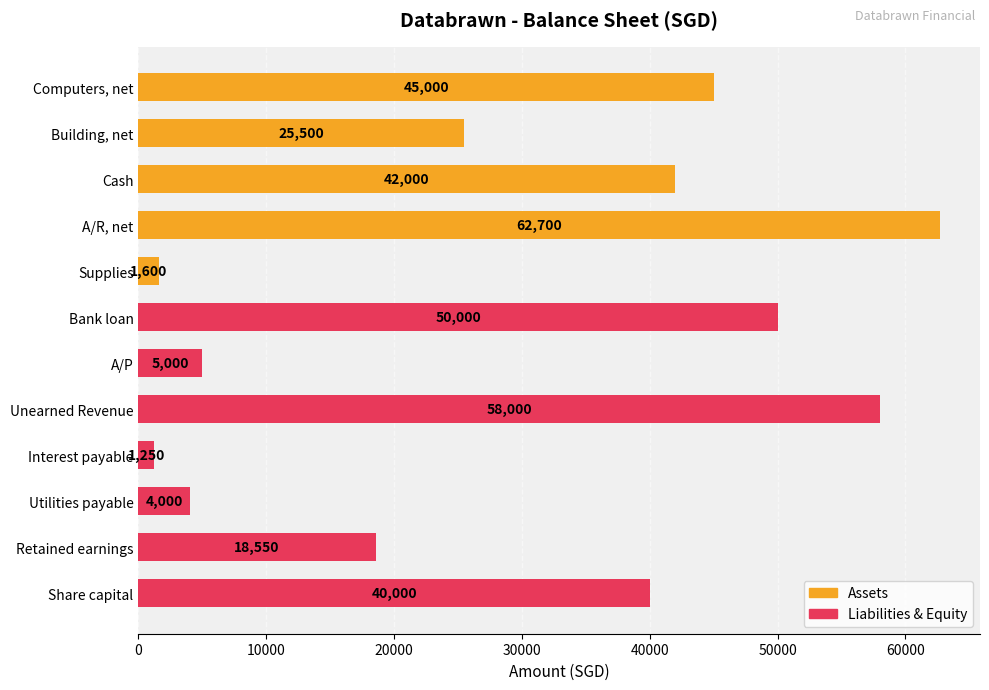

What is the sum of all values?

353600